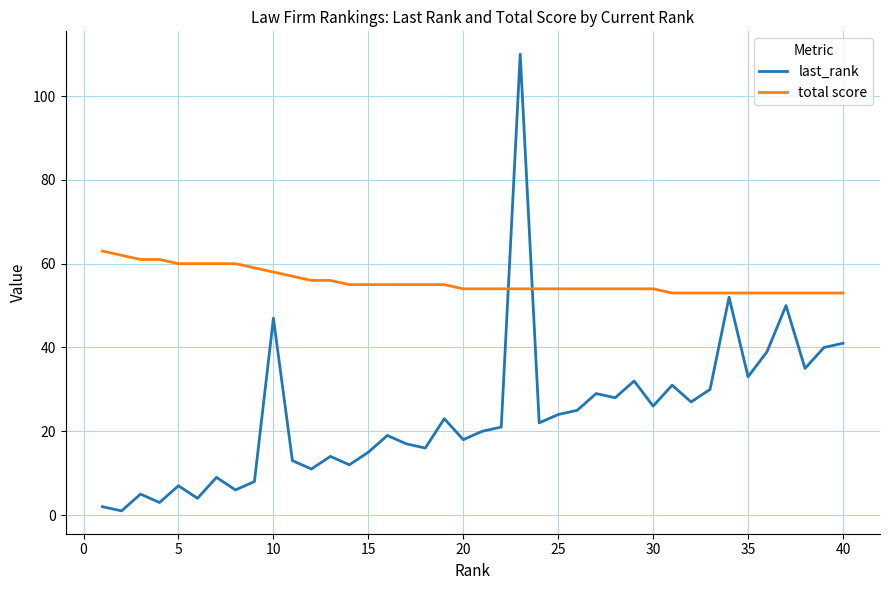

What is the minimum value shown in the chart?

1